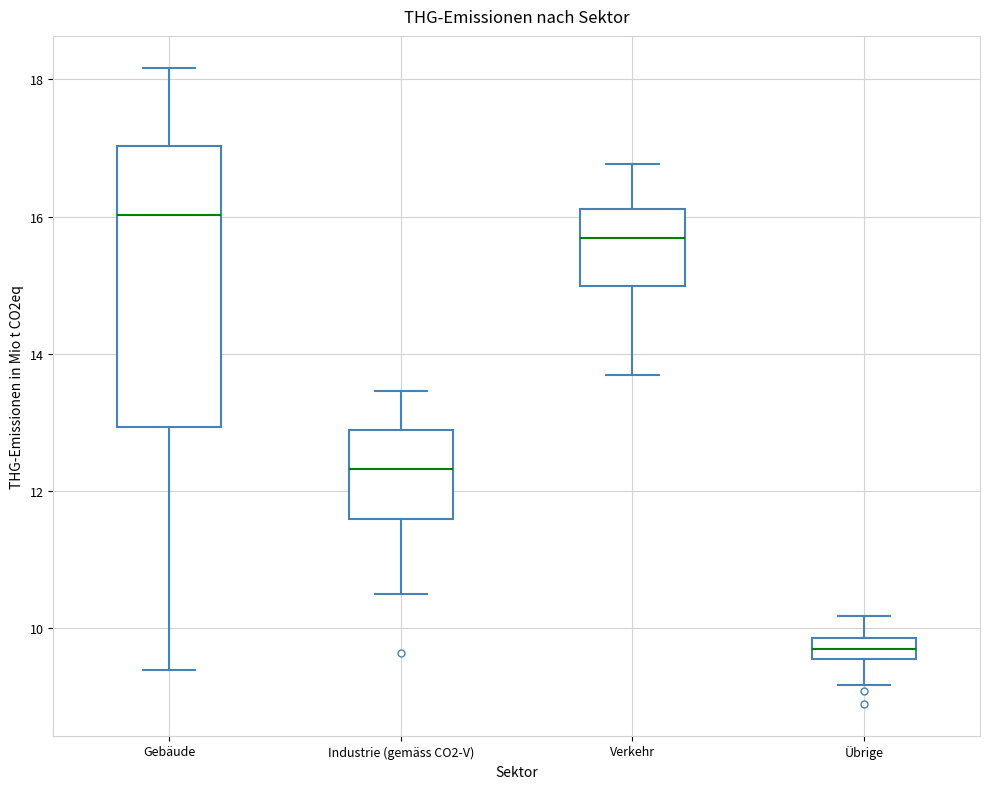

Reading left to right, transcribe this box plot: for each box, give where its median line is, the range the box spans, and where its two whiskers end, as read against the y-axis. The values are not printed on the chart, so give them approximately, as read against the axis.

Gebäude: median 16.0, box 13.0 to 17.0, whiskers 9.4 to 18.2
Industrie (gemäss CO2-V): median 12.4, box 11.6 to 12.8, whiskers 10.6 to 13.4
Verkehr: median 15.6, box 15.0 to 16.2, whiskers 13.6 to 16.8
Übrige: median 9.8 (inside the box), box 9.6 to 9.8, whiskers 9.2 to 10.2